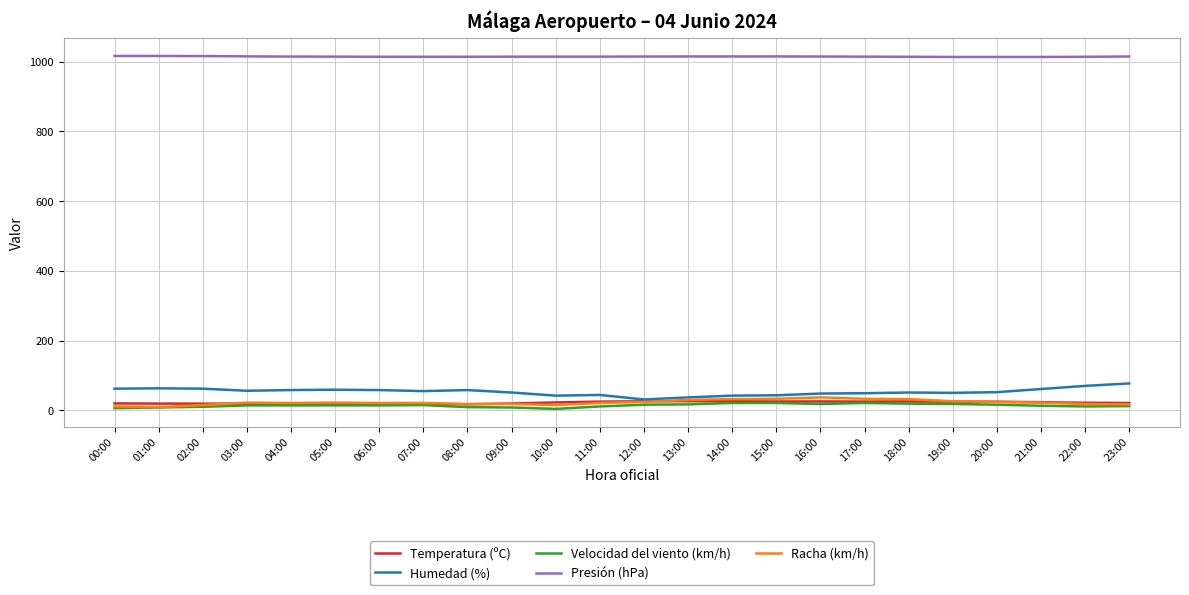

What is the difference between the second highest and minimum values in the Presión (hPa) series?

2.8